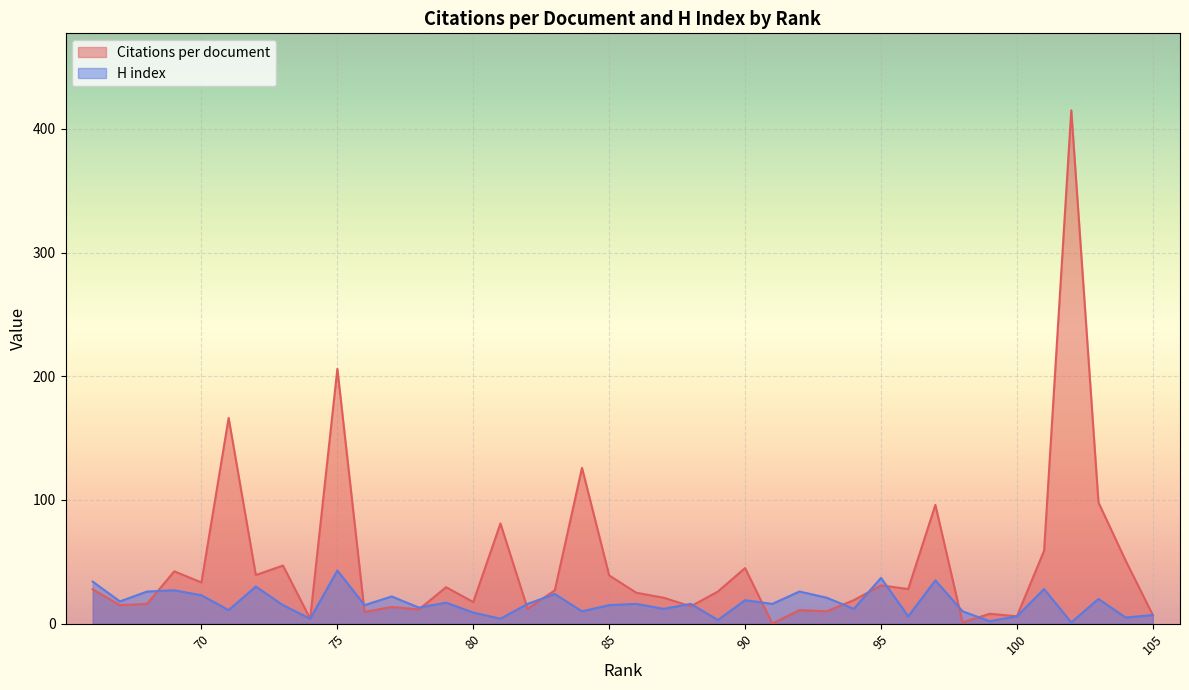

How many interior local valleys does the Citations per document series have?

14